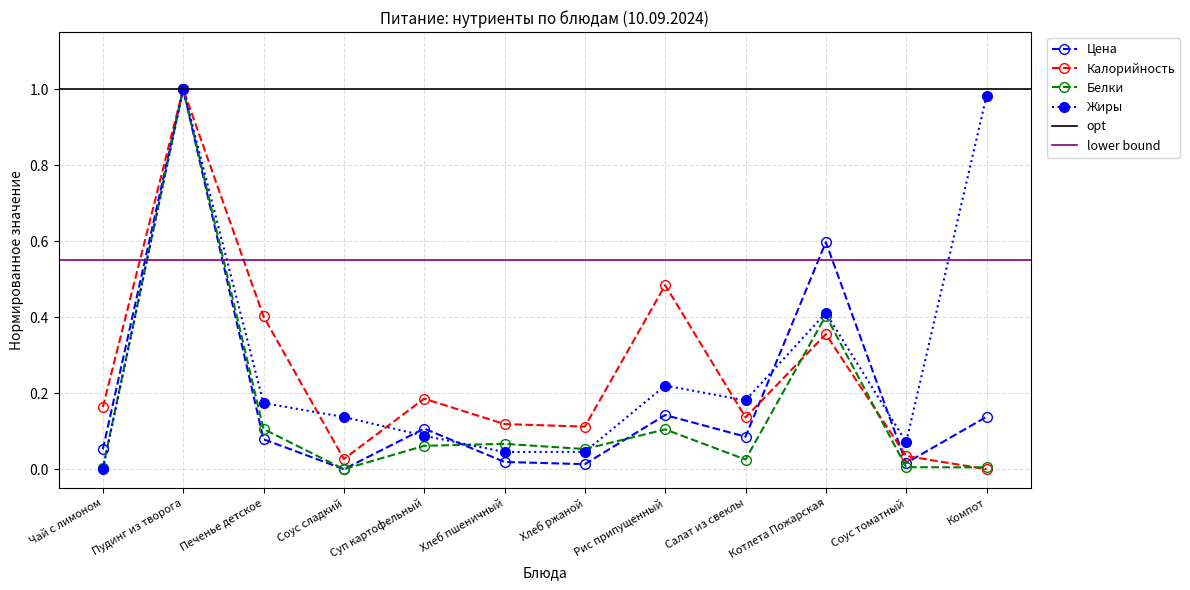

Is it true that Калорийность equals 0.1 at Котлета Пожарская?

False